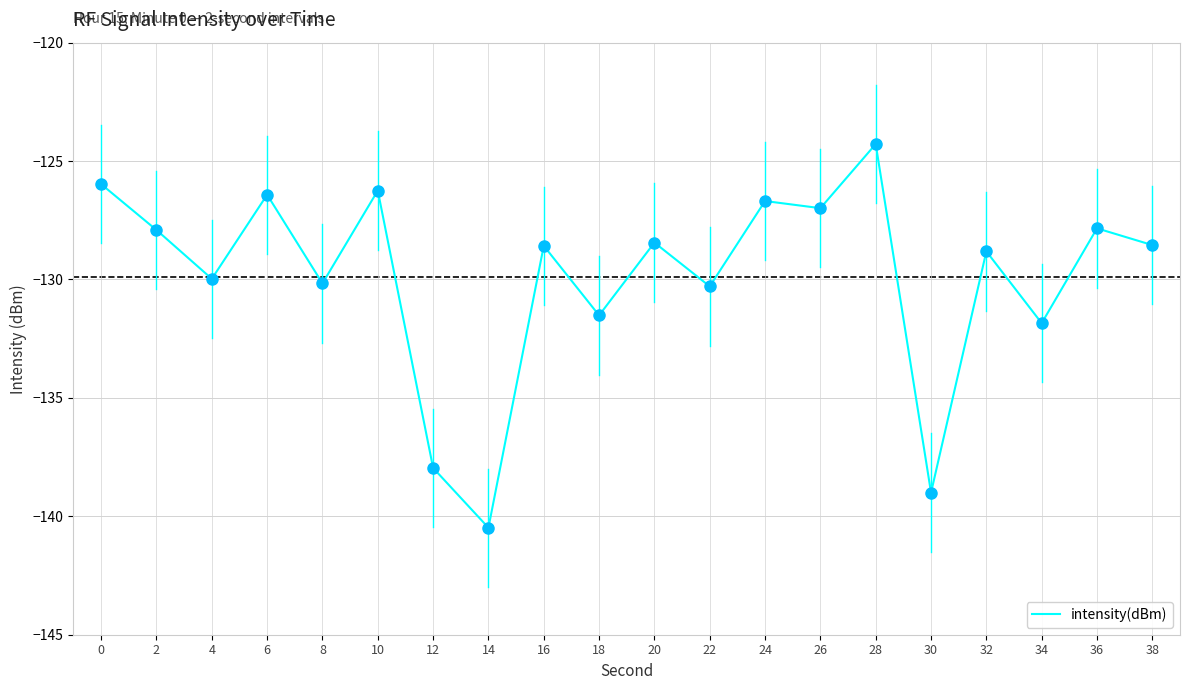

What is the change in value from 16 to 26?

+1.6